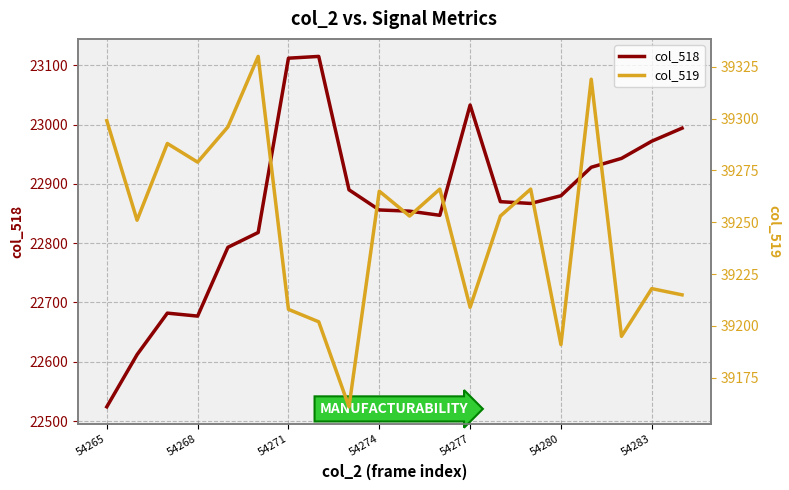

How many data points in col_518 are less than 22870?

10